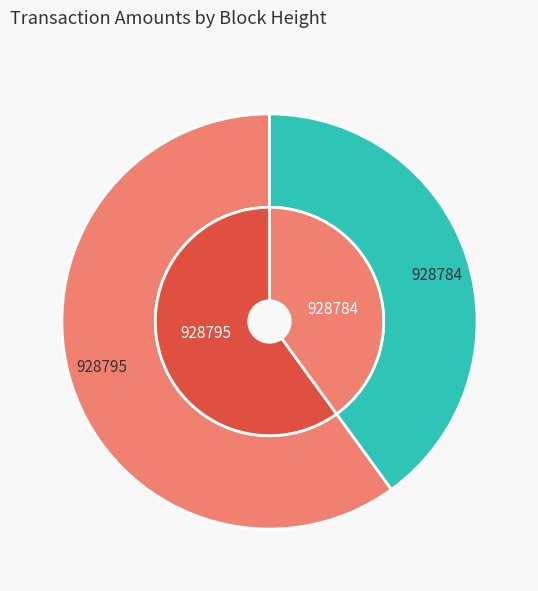

Which category has the biggest portion of the pie?

928795